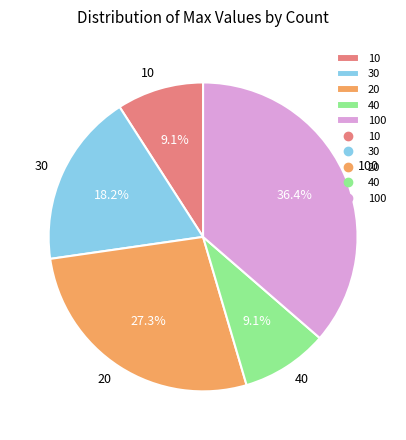

What portion of the pie excludes 20?

72.7%